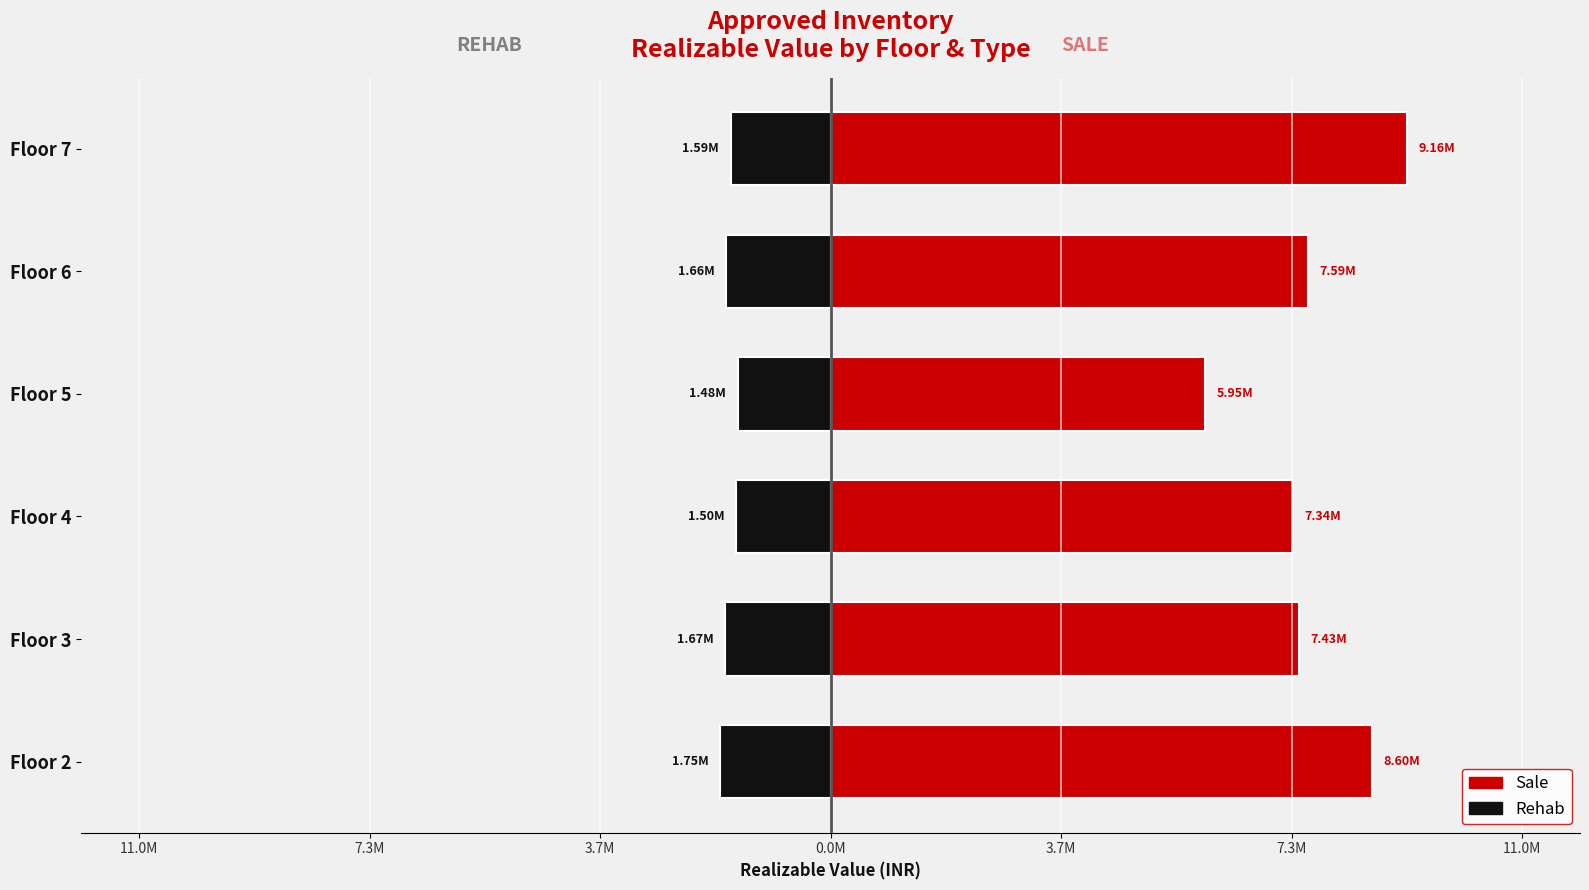

What is the greatest value displayed?

9156667.7